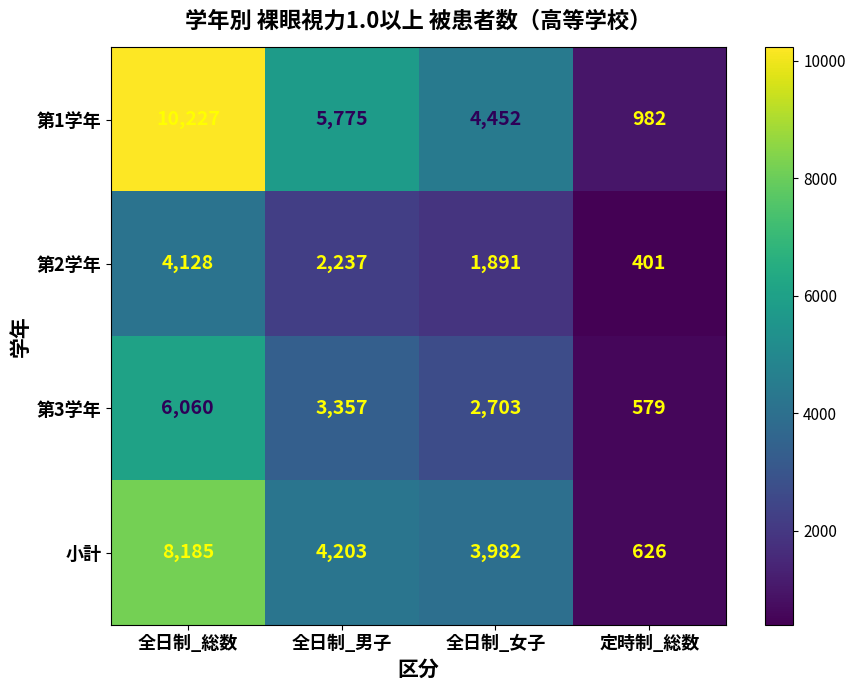

At which label is 第2学年 closest to 2264?

全日制_男子